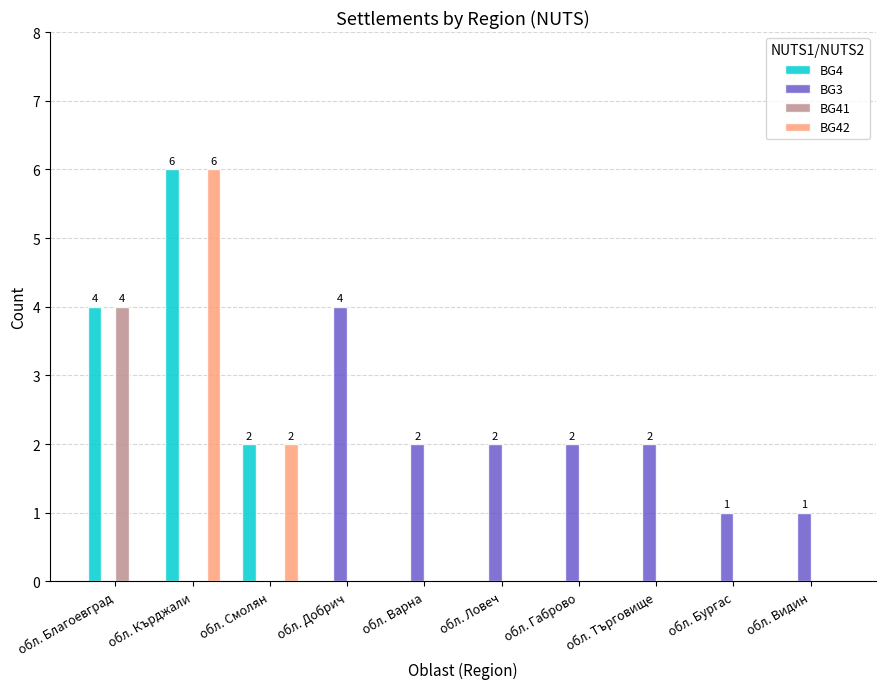

Reading right to left, transcribe all the data shown in this chart.

BG4: 0	0	0	0	0	0	0	2	6	4
BG3: 1	1	2	2	2	2	4	0	0	0
BG41: 0	0	0	0	0	0	0	0	0	4
BG42: 0	0	0	0	0	0	0	2	6	0